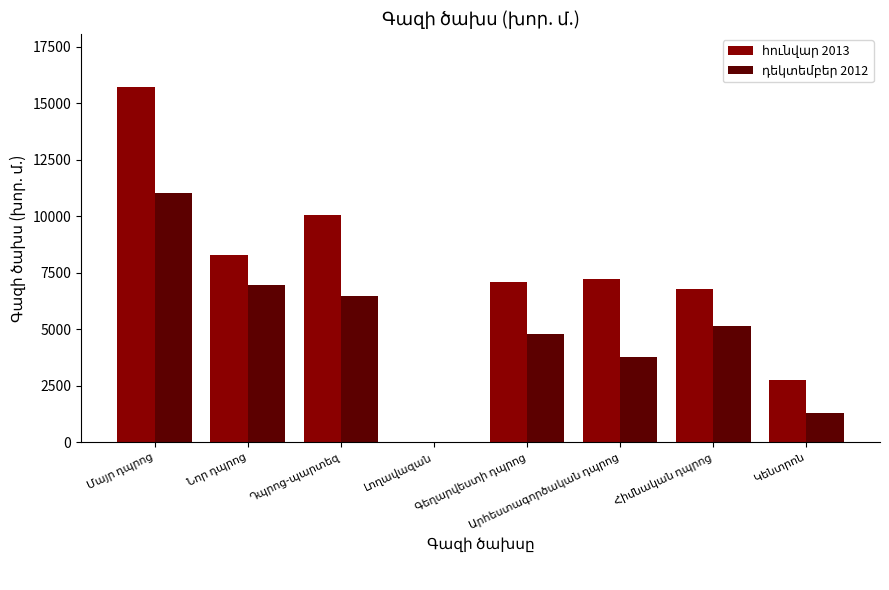

At which category is the sum across all series the highest?

Մայր դպրոց